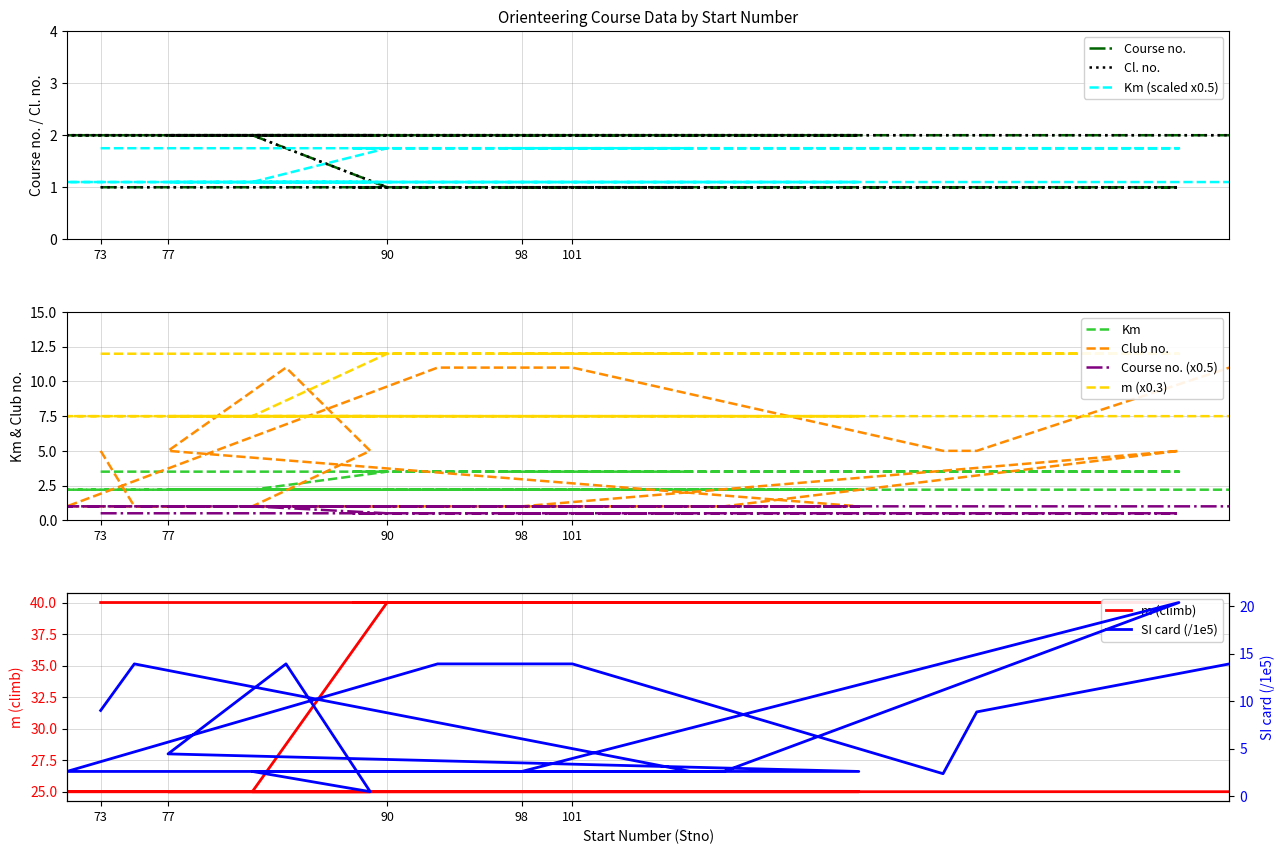

Count the Cl. no. values in the range 2 to 3.

11